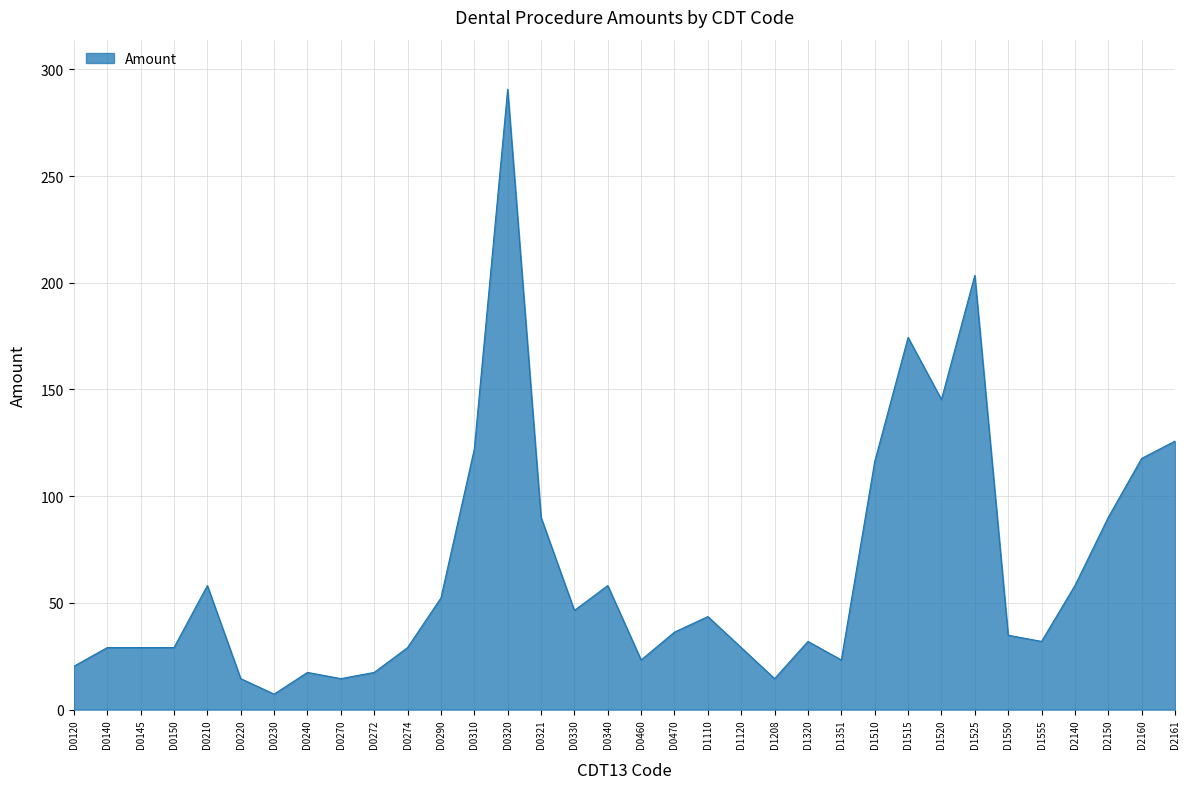

At which category does the chart reach its minimum across all series?

D0230